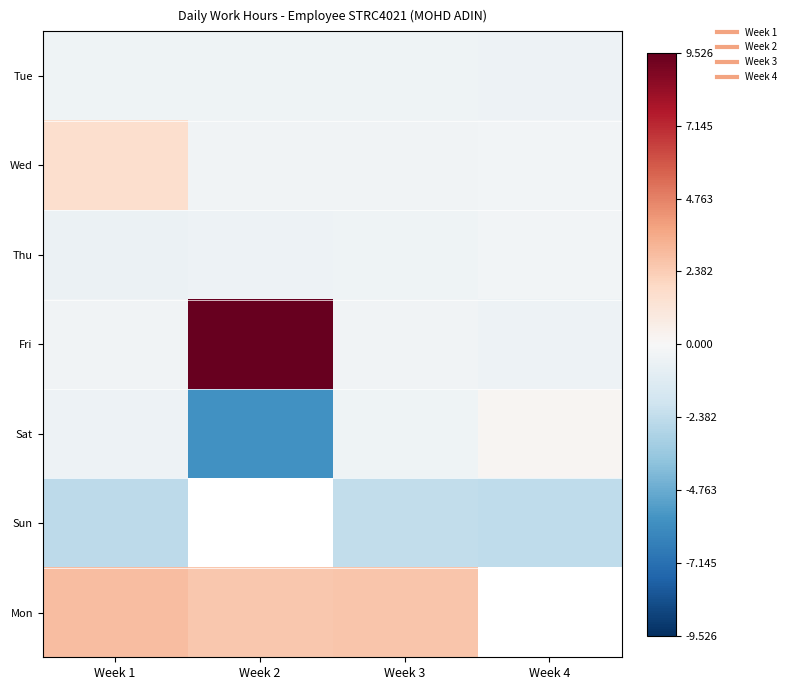

Which category has the lowest value in the Wed series?

Week 2